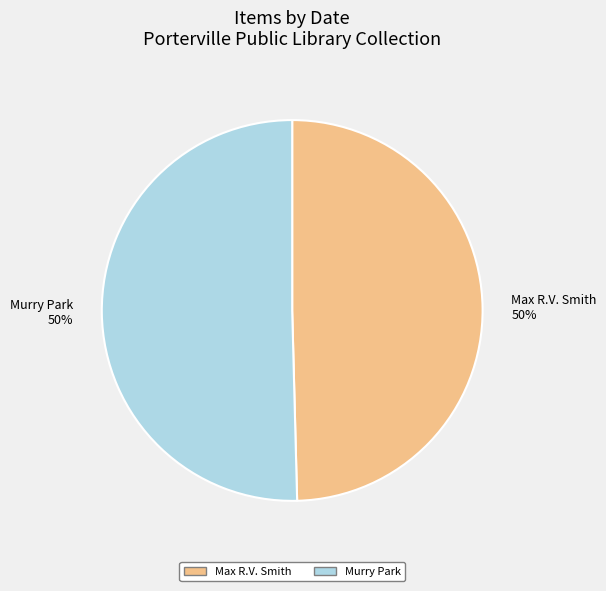

Combined, do Max R.V. Smith 50% and Murry Park 50% account for over 50%?

Yes